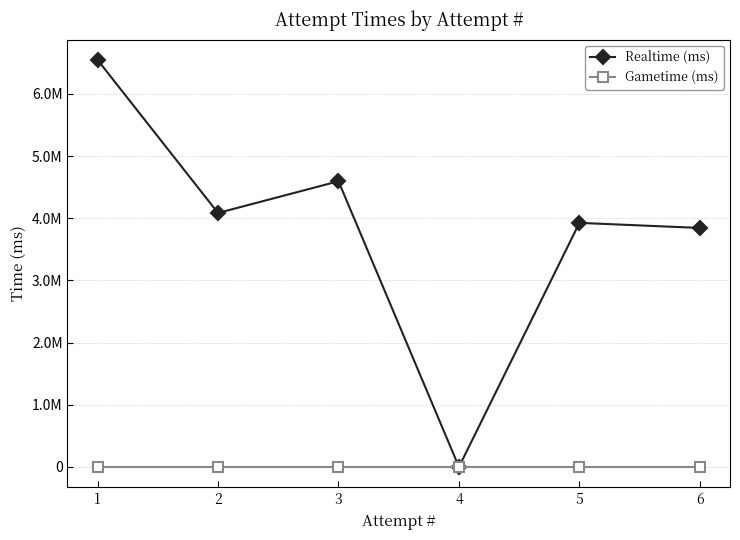

At how many categories does at least one series exceed 4783562?

1